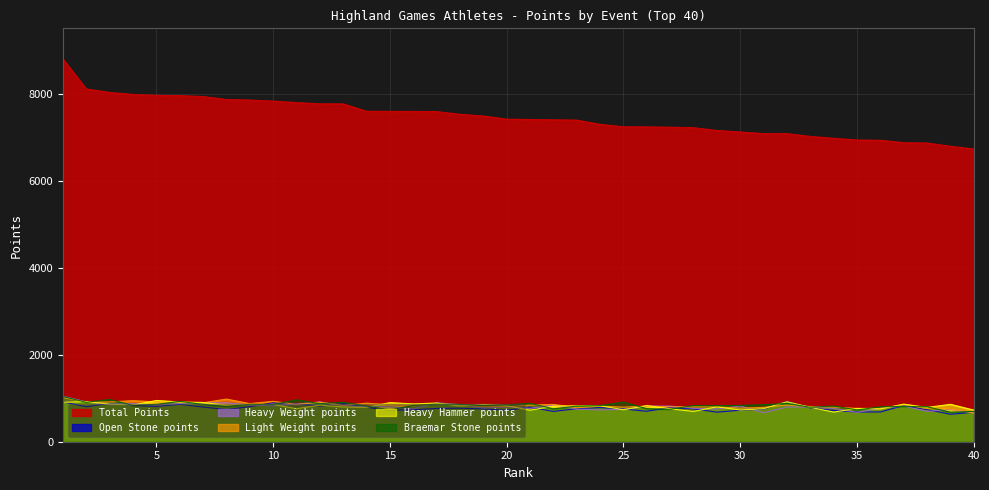

How many distinct data groups are displayed?

6